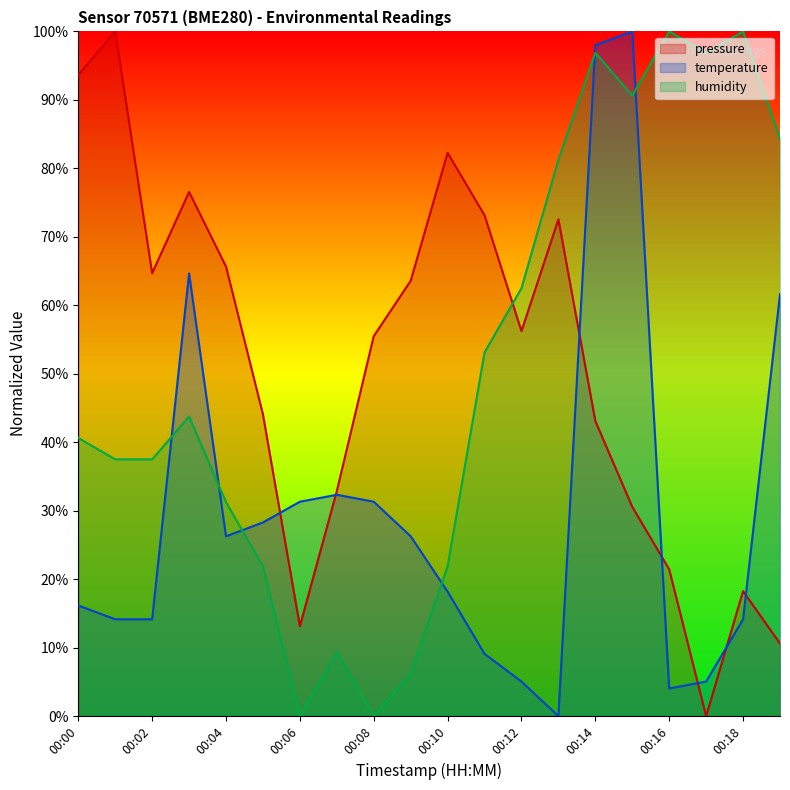

What is the difference between the second highest and minimum values in the humidity series?

100.0